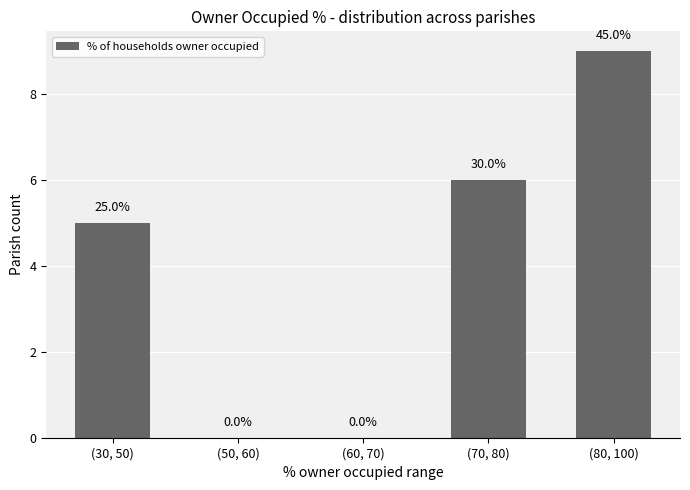

What is the average value?

4